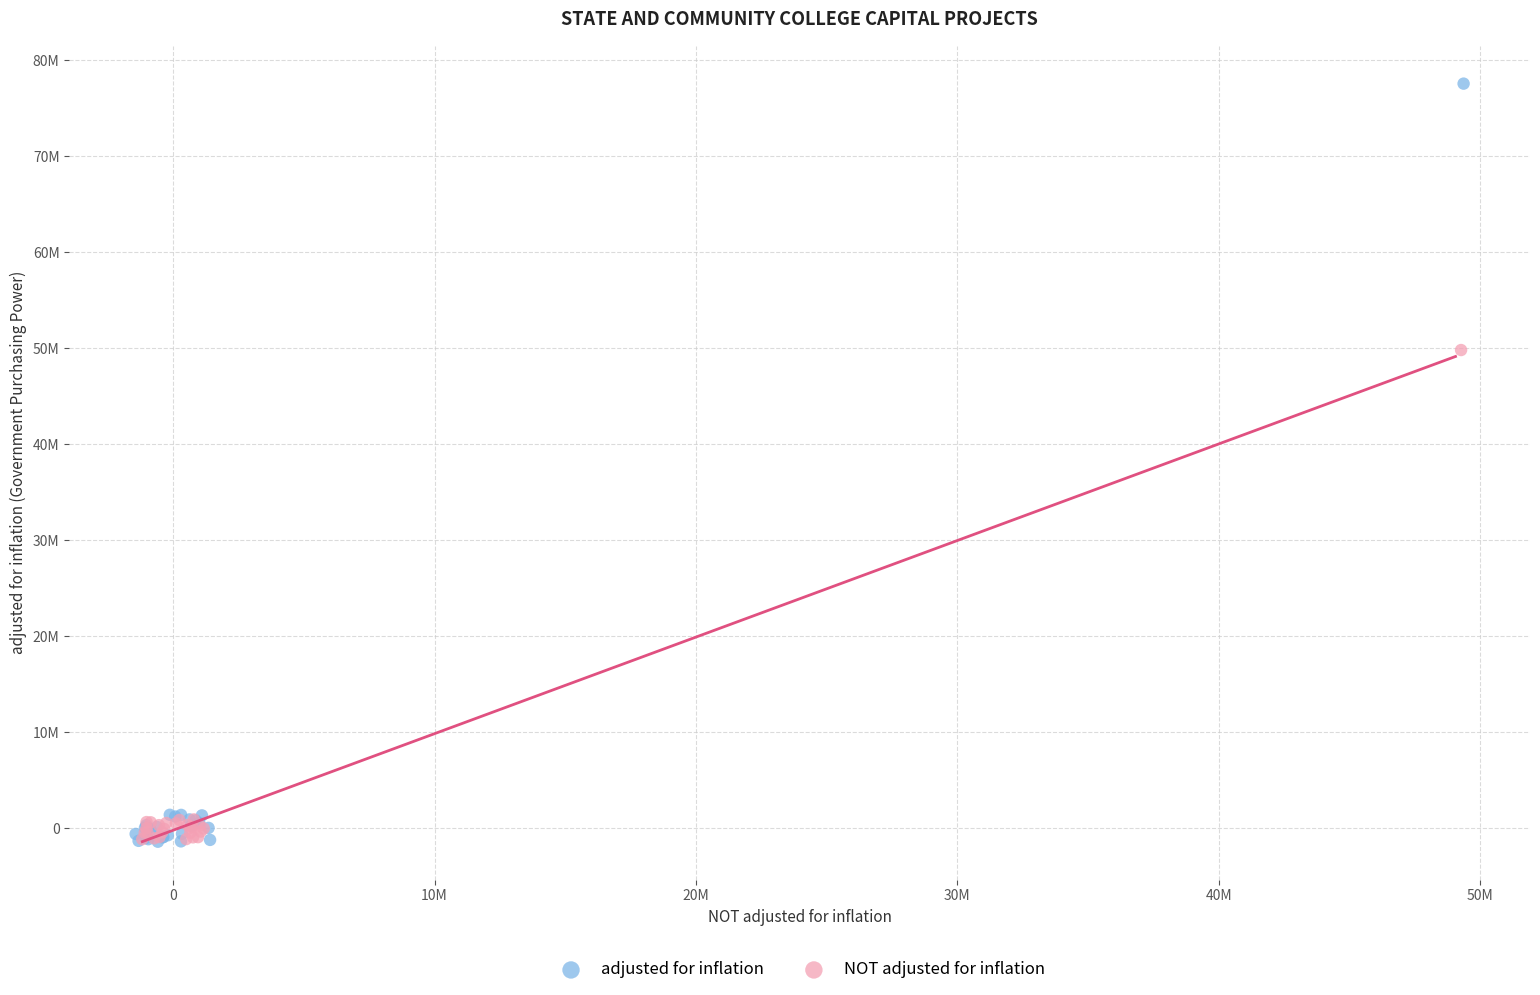

What are all the series names shown in the legend?

adjusted for inflation, NOT adjusted for inflation